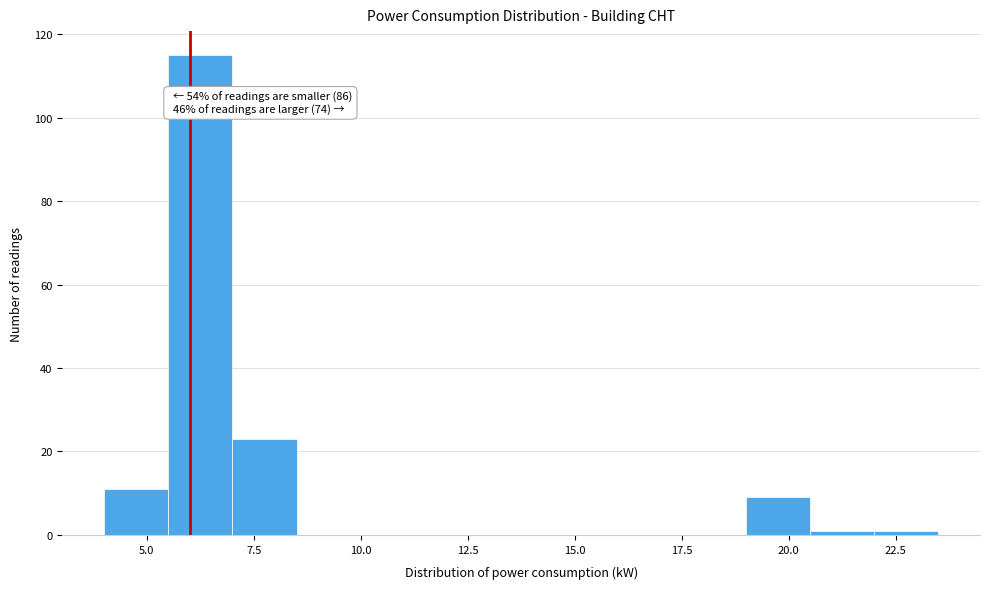

Around what value on the x-axis is the tallest bar? Give the approximate position of its centre, as read against the axis.

6.5